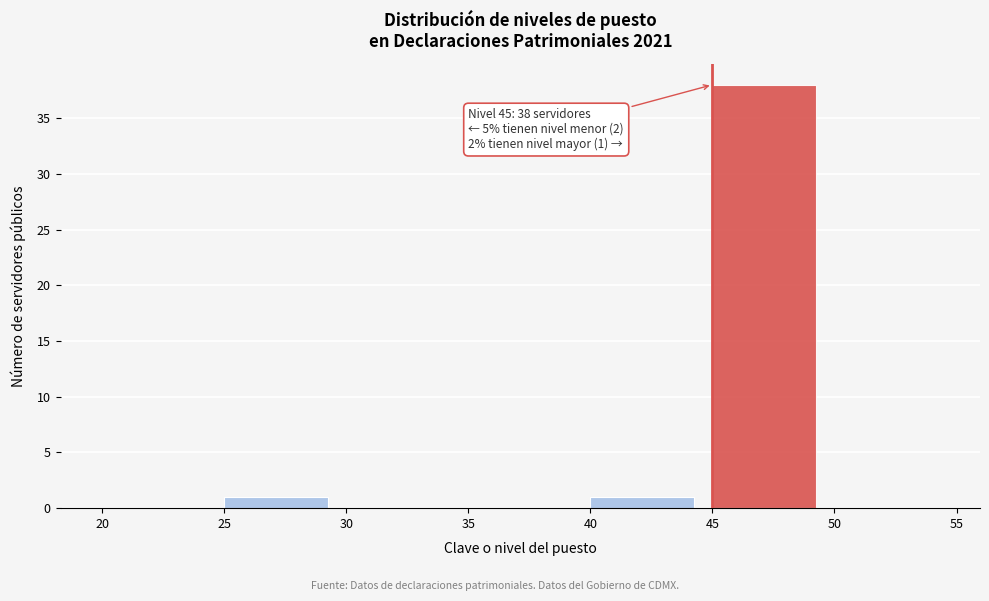

Over which range of the x-axis is the bar tallest?

45 to 50